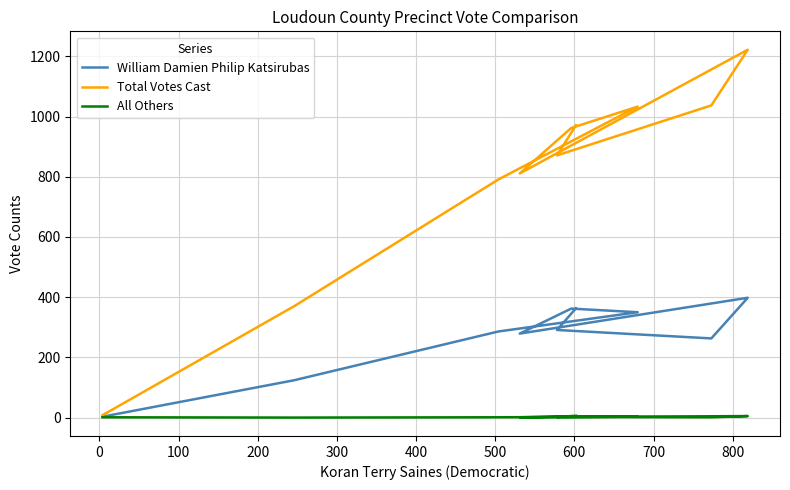

Is the value of All Others at 300 greater than the value of William Damien Philip Katsirubas at 200?

No